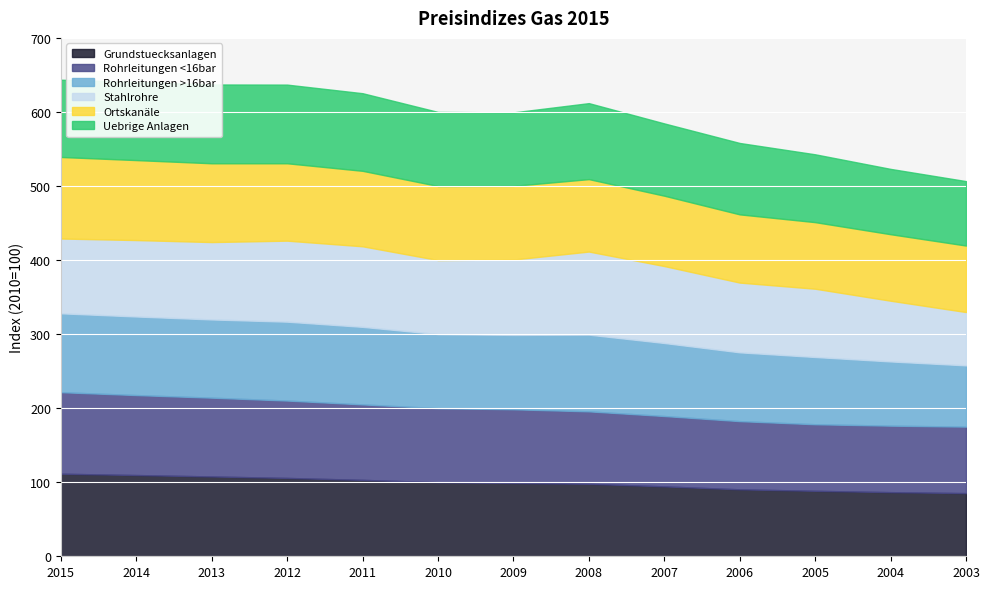

The Stahlrohre series shows 104.5 at 2013. True or false?

True